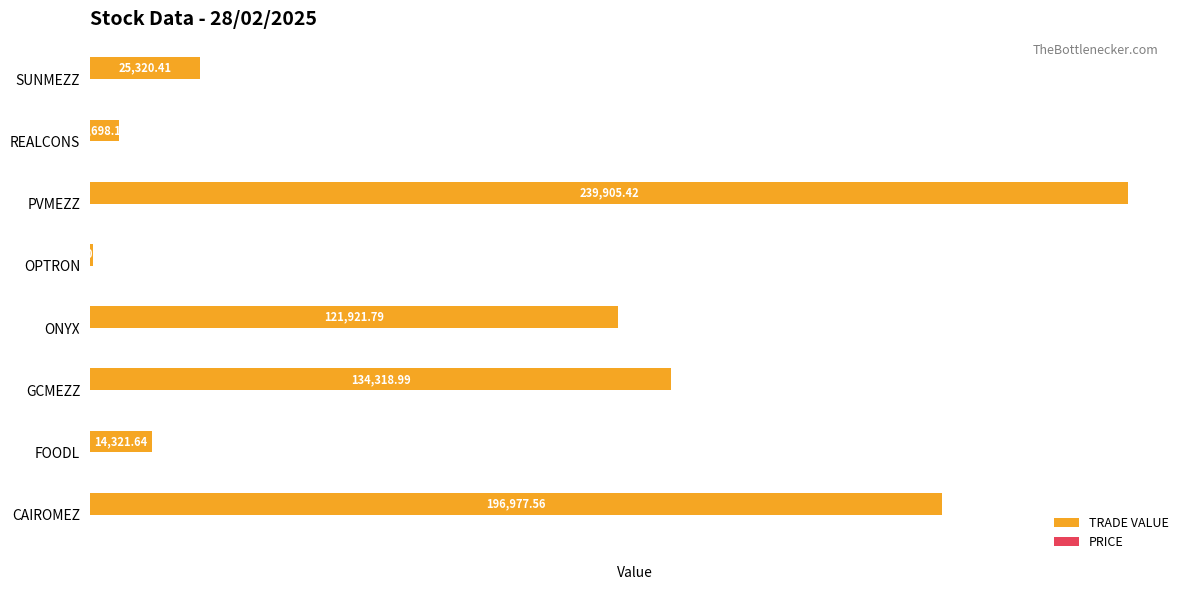

Which series has the largest total across all categories?

TRADE VALUE